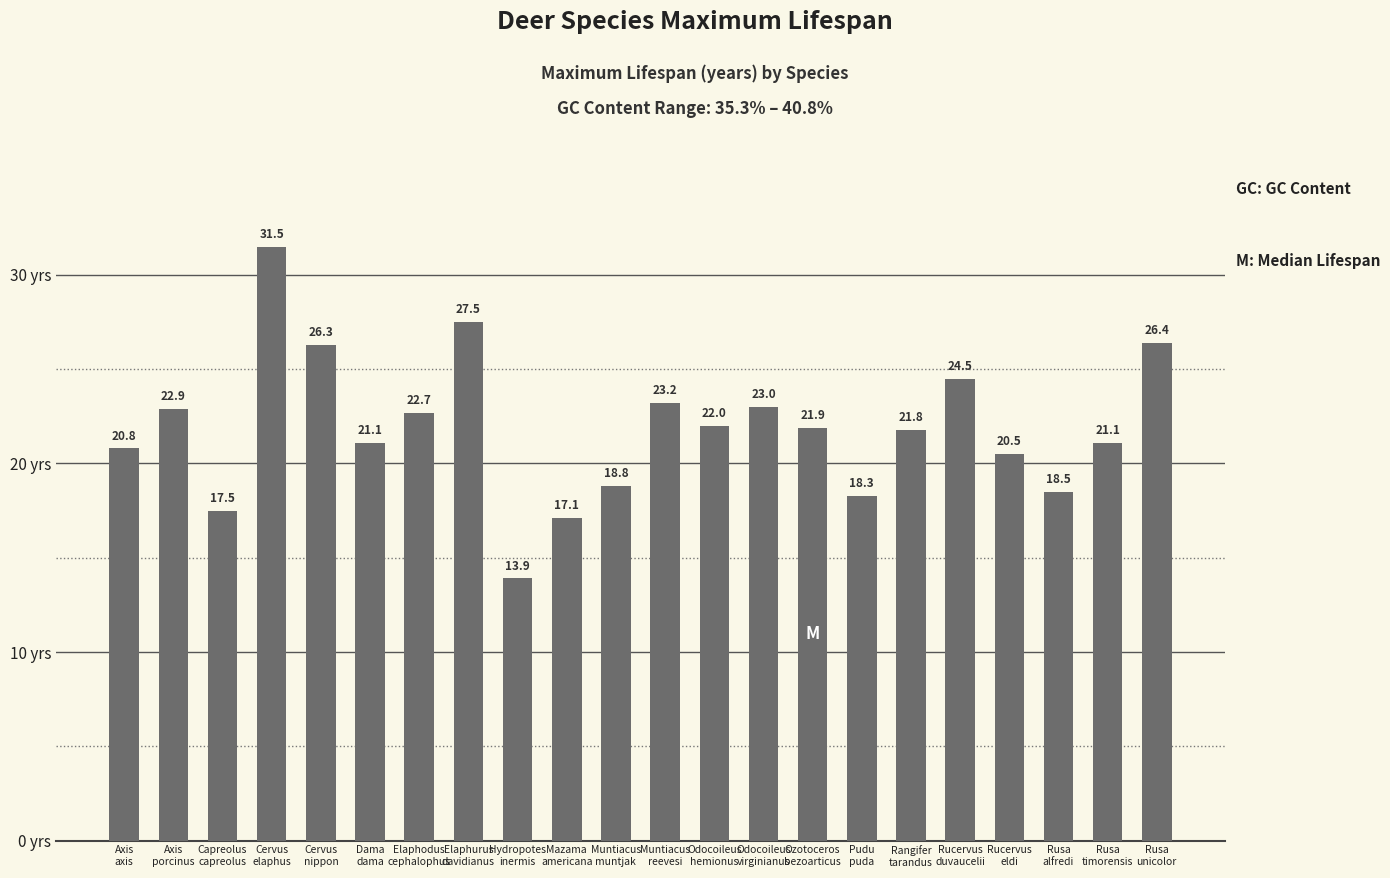

Reading left to right, extract all data points from this chart.

Axis
axis=20.8	Axis
porcinus=22.9	Capreolus
capreolus=17.5	Cervus
elaphus=31.5	Cervus
nippon=26.3	Dama
dama=21.1	Elaphodus
cephalophus=22.7	Elaphurus
davidianus=27.5	Hydropotes
inermis=13.9	Mazama
americana=17.1	Muntiacus
muntjak=18.8	Muntiacus
reevesi=23.2	Odocoileus
hemionus=22.0	Odocoileus
virginianus=23.0	Ozotoceros
bezoarticus=21.9	Pudu
puda=18.3	Rangifer
tarandus=21.8	Rucervus
duvaucelii=24.5	Rucervus
eldi=20.5	Rusa
alfredi=18.5	Rusa
timorensis=21.1	Rusa
unicolor=26.4